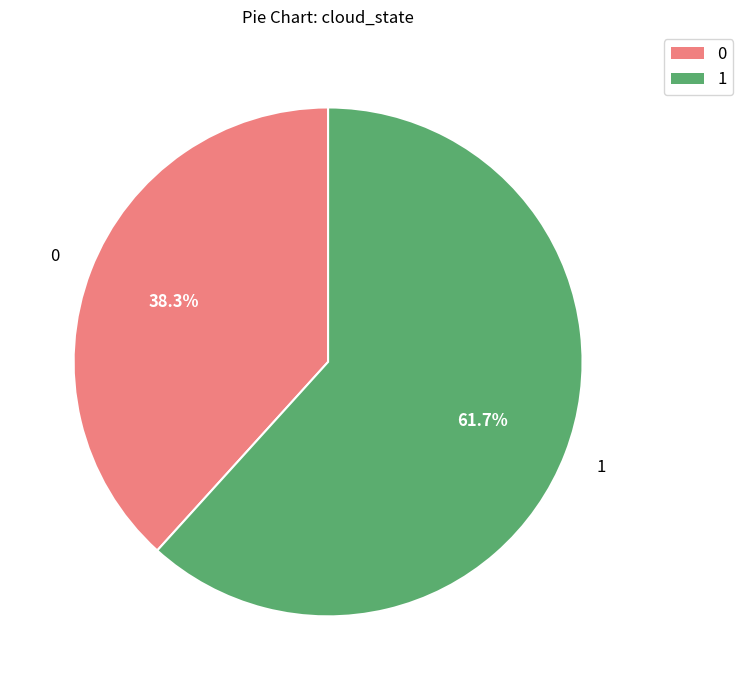

Which category has the biggest portion of the pie?

1